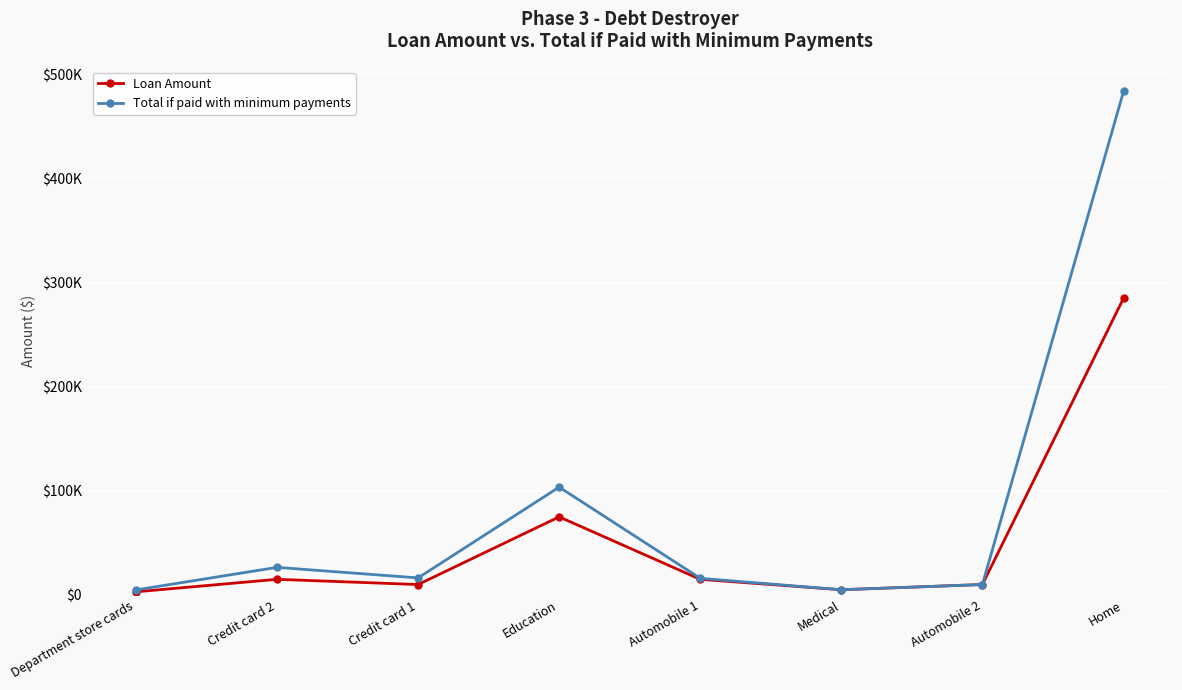

What is the sum of all Total if paid with minimum payments values?

665791.9